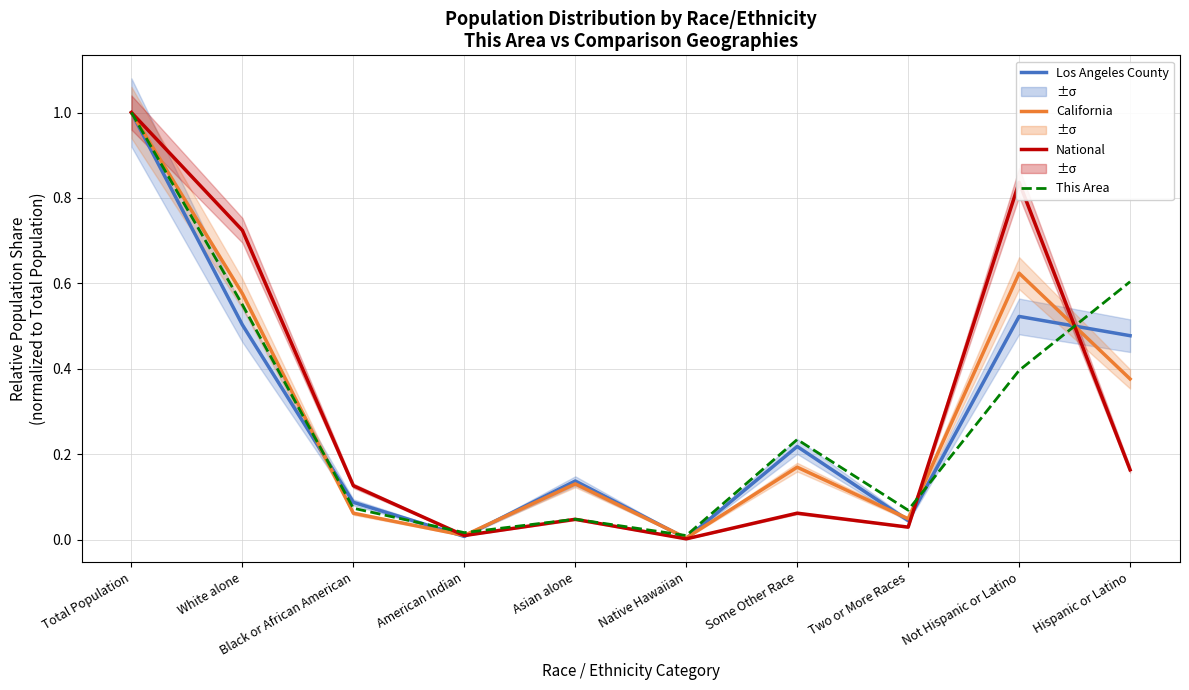

What is the value of the Los Angeles County point at the 7th from the left?

0.2